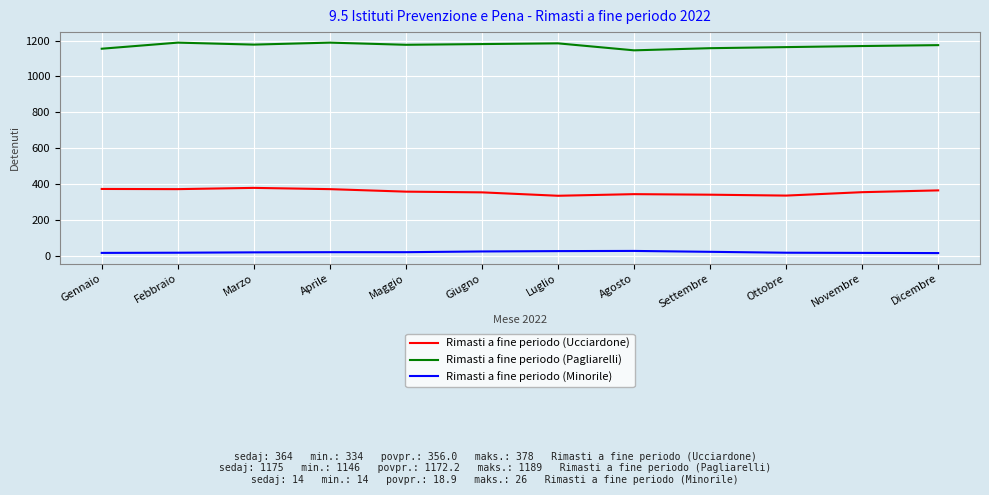

At how many categories does at least one series exceed 934?

12